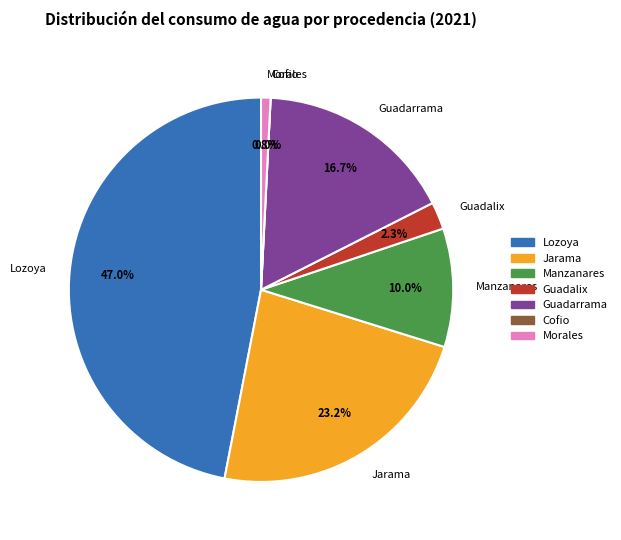

To the nearest percent, what is the difference between the largest and smallest slice percentages?

47%